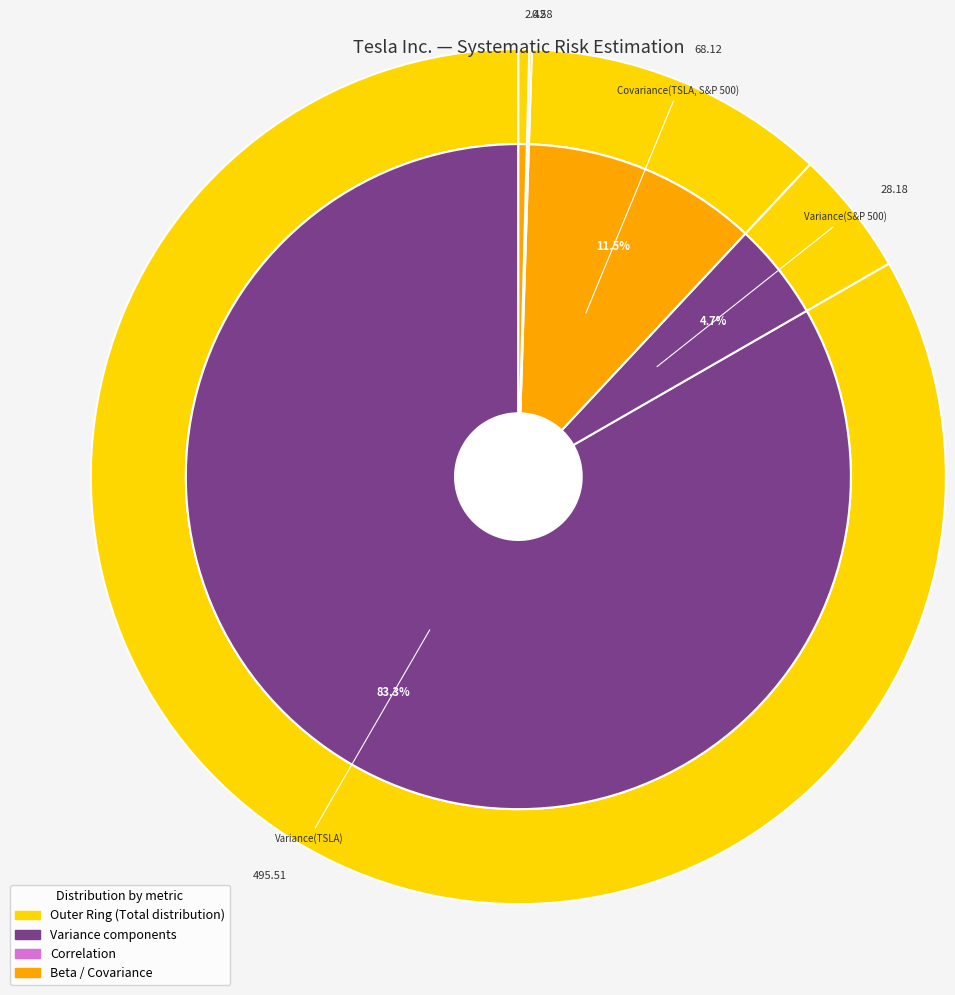

Does Variance(TSLA) represent more than half of the total?

Yes